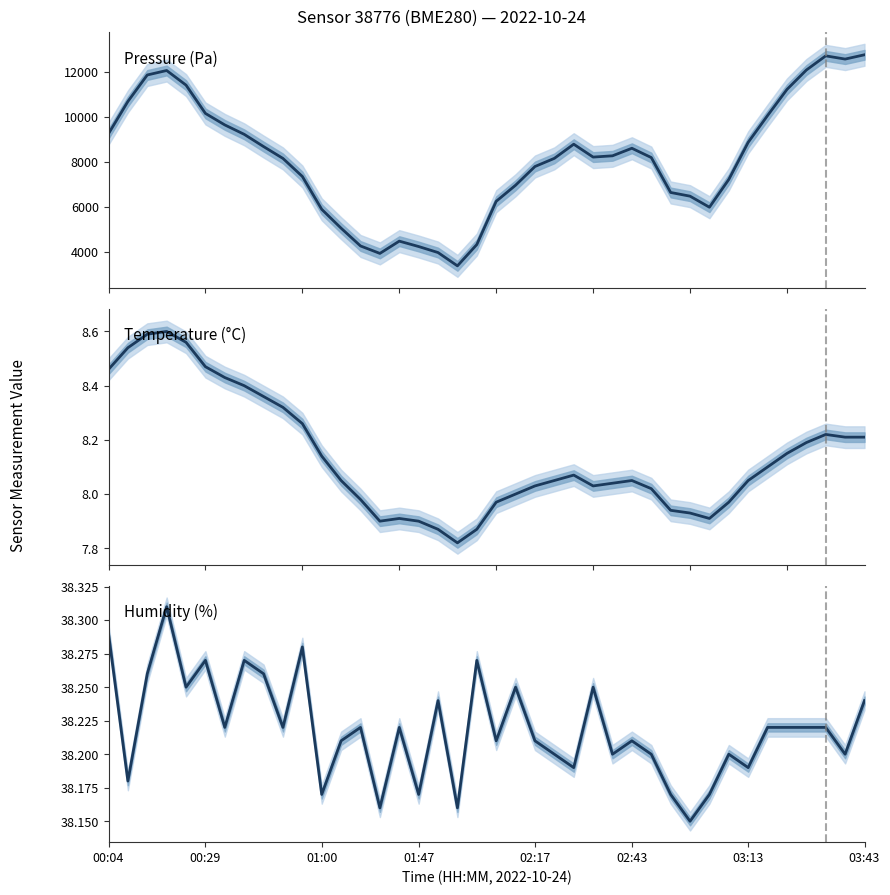

Is the value of Humidity (%) at 34 greater than the value of Temperature (°C) at 21?

Yes